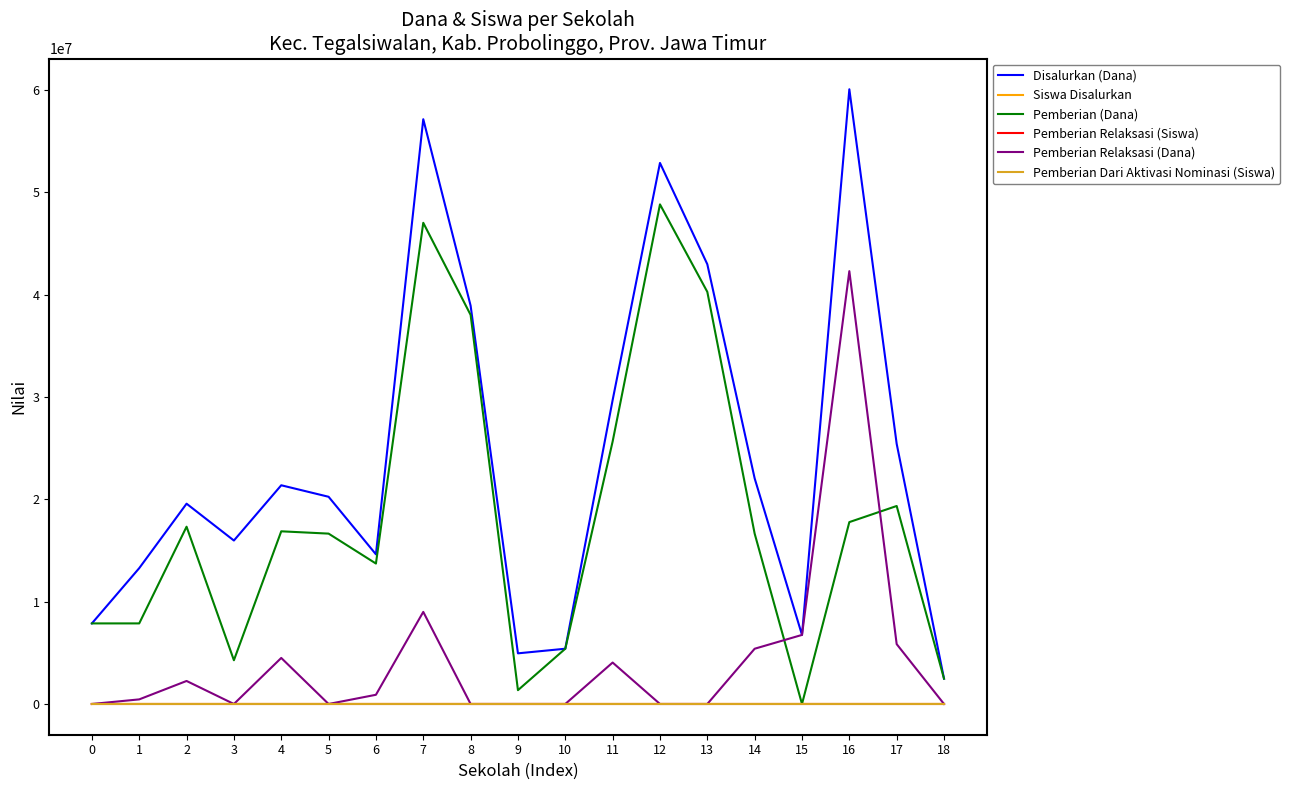

Which series has the largest total across all categories?

Disalurkan (Dana)